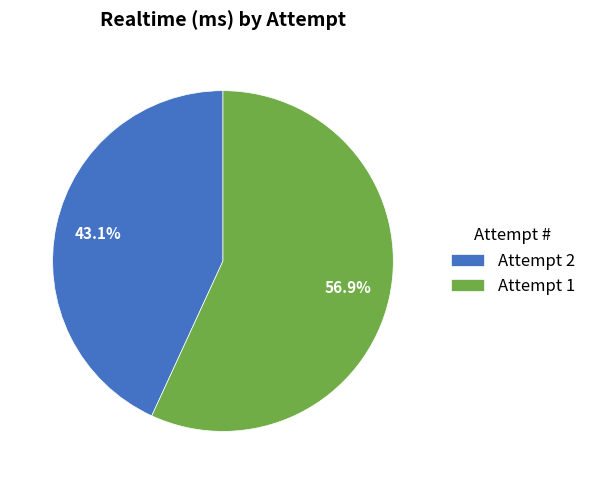

Approximately how many times larger is the value at Attempt 1 compared to Attempt 2?

1.3